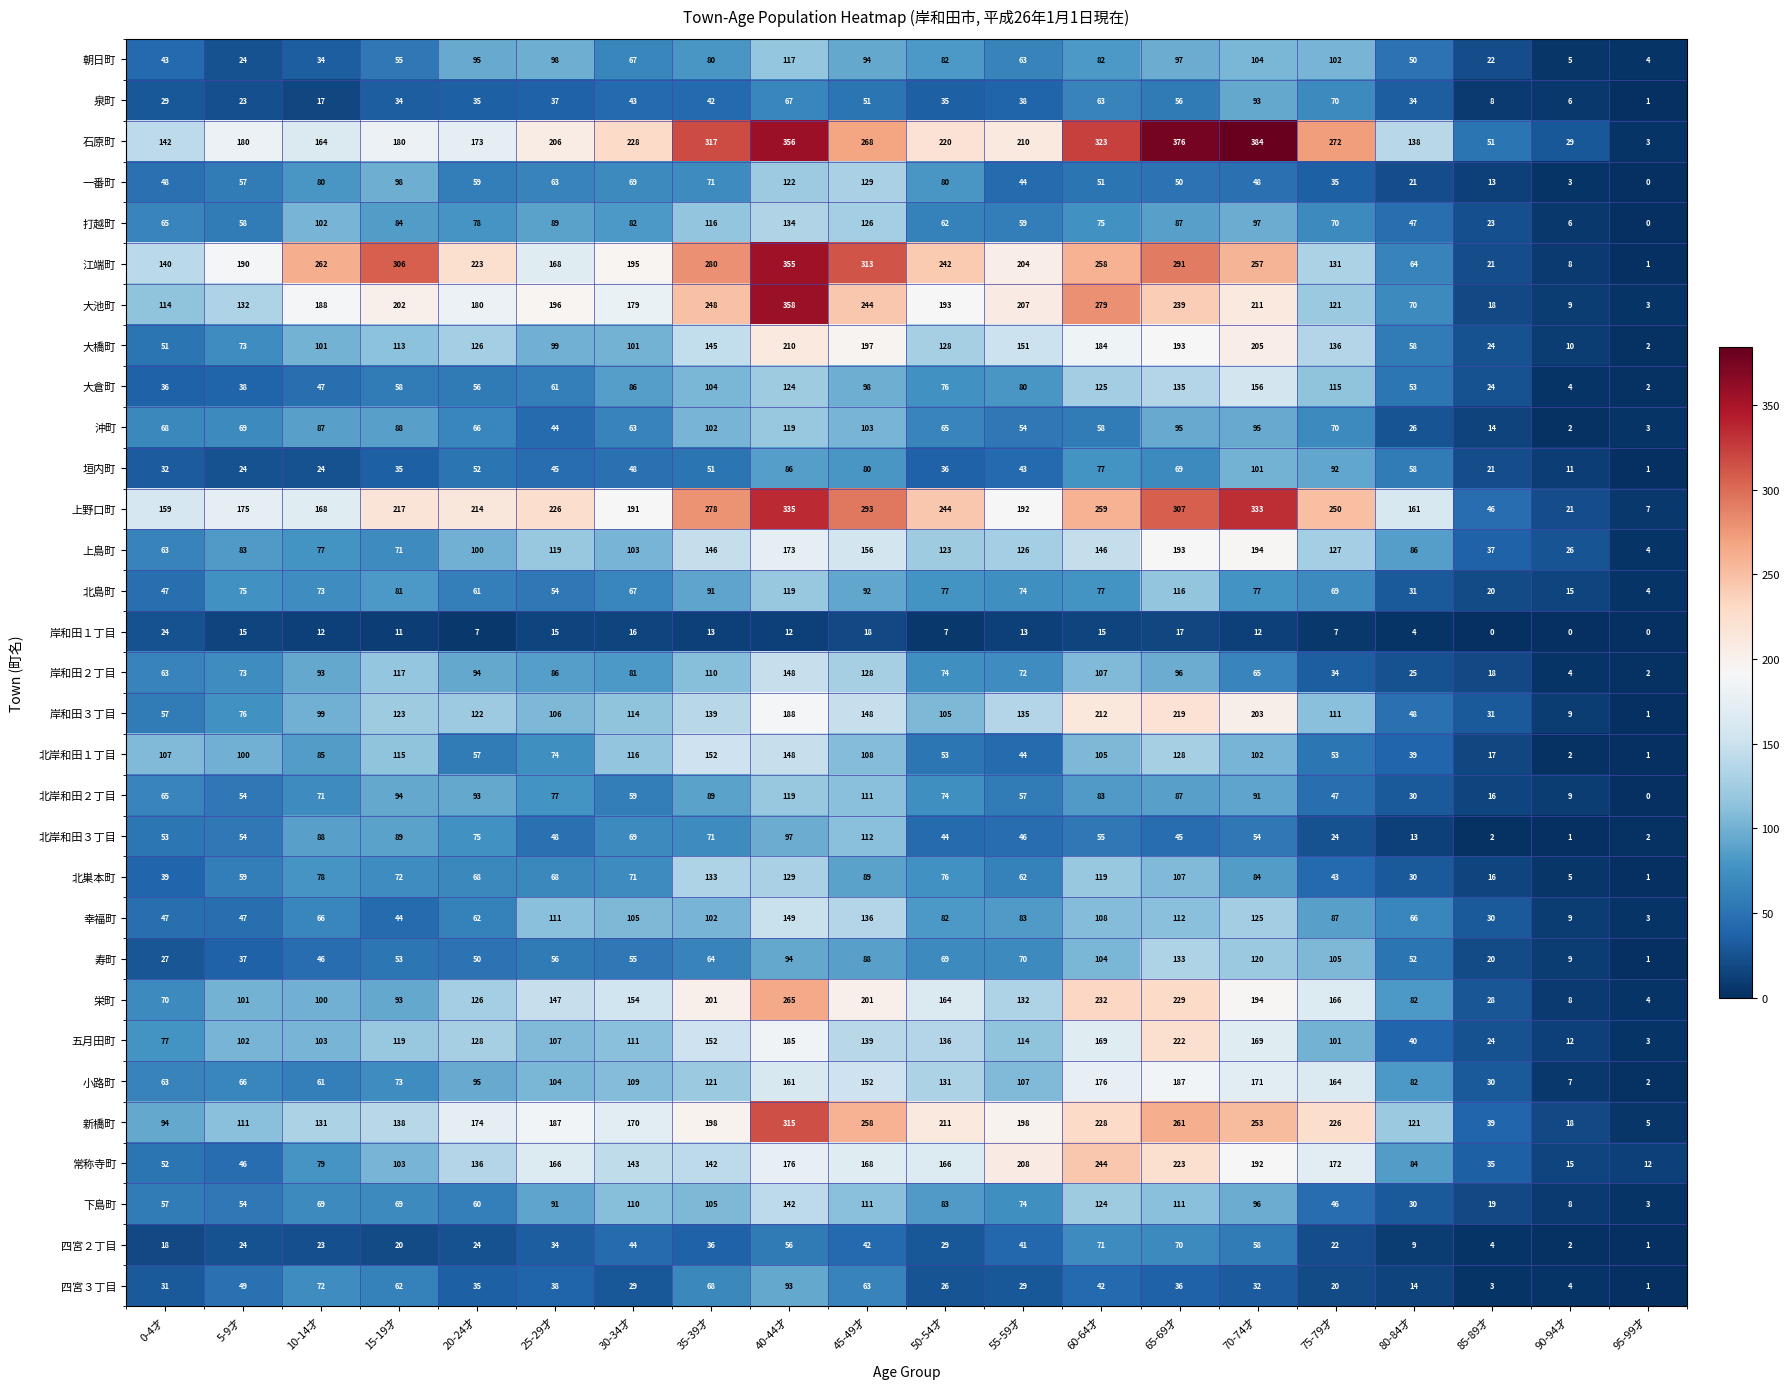

Which series changed the most between 5-9才 and 75-79才?

常称寺町